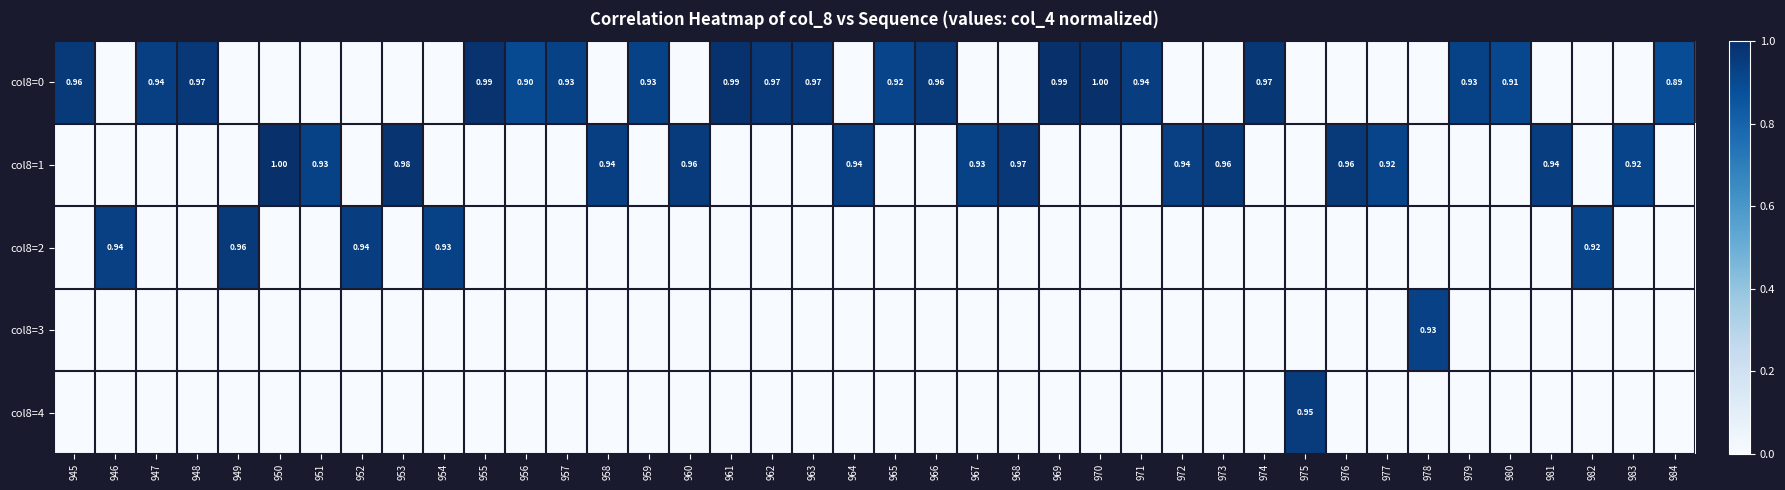

At 956, list the series in order from smallest to largest.

col8=1, col8=2, col8=3, col8=4, col8=0